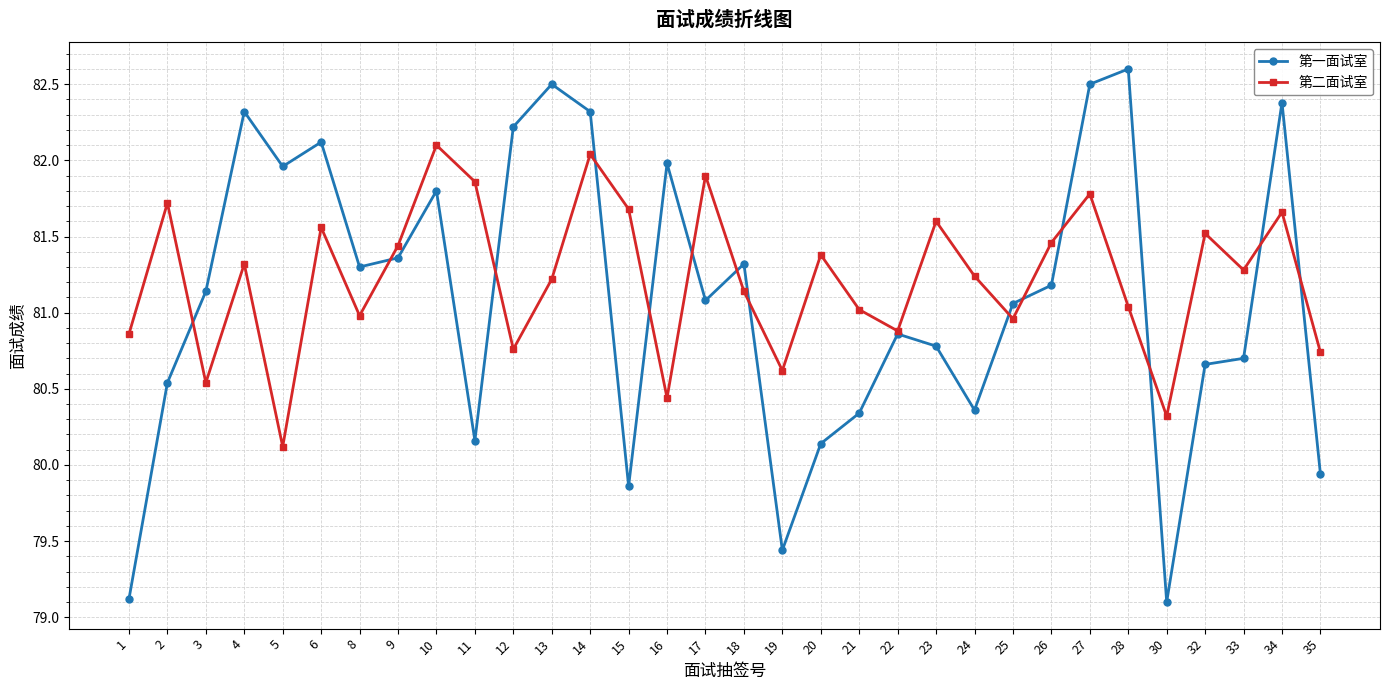

Where is the first local minimum for 第一面试室?

5